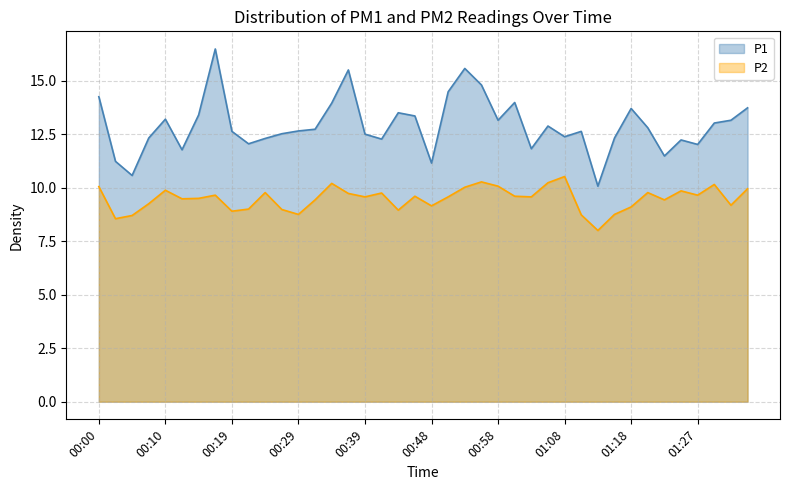

What is the value of the P1 point at the 40th from the left?

13.7